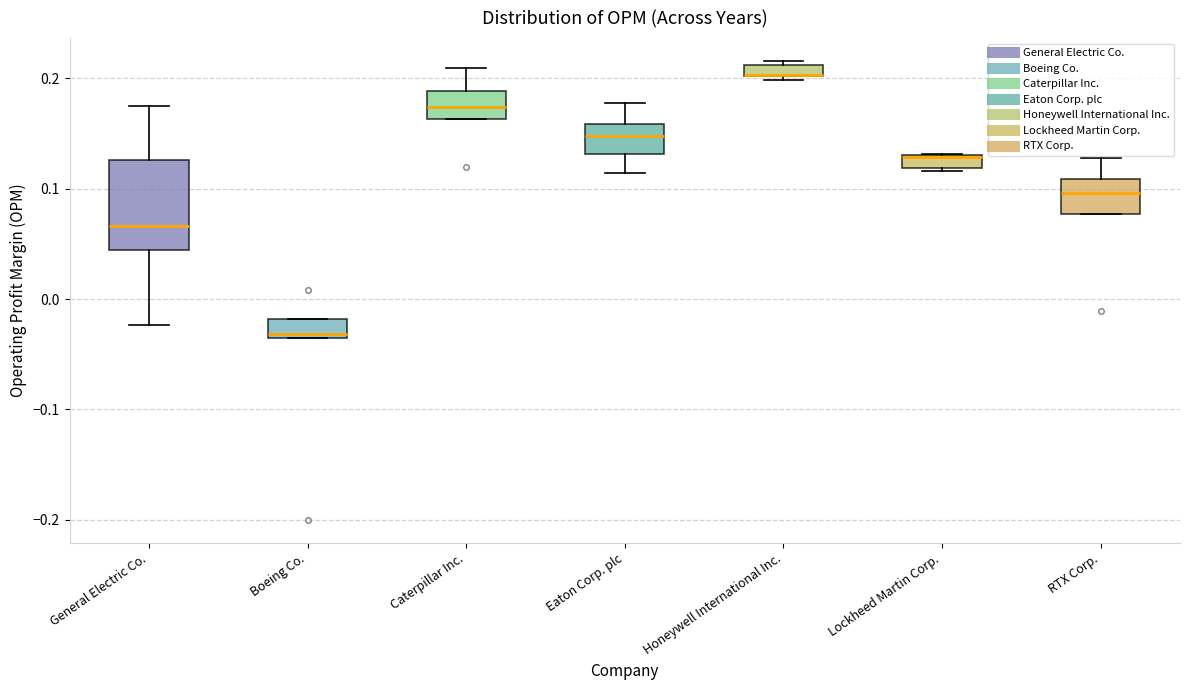

Comparing the boxes themselves (not the whiskers), which one is the tallest?

General Electric Co.